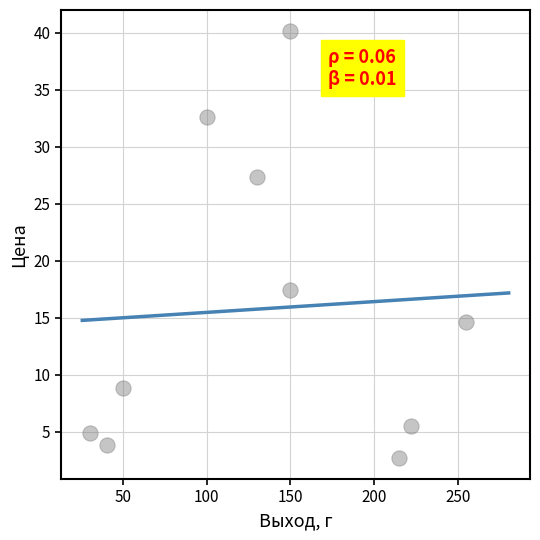

What Y value in the scatter plot is closest to 21?

17.5